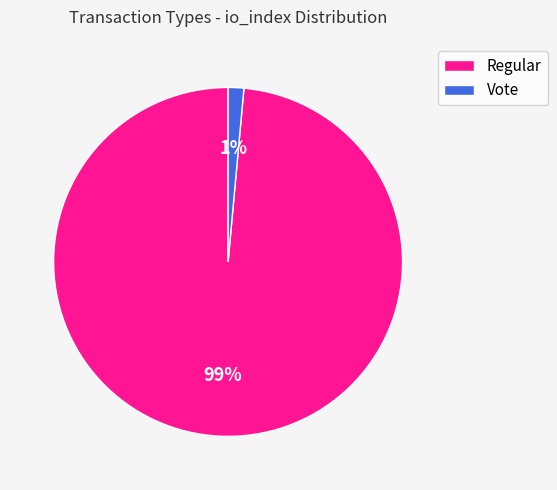

Between Regular and Vote, which is larger?

Regular